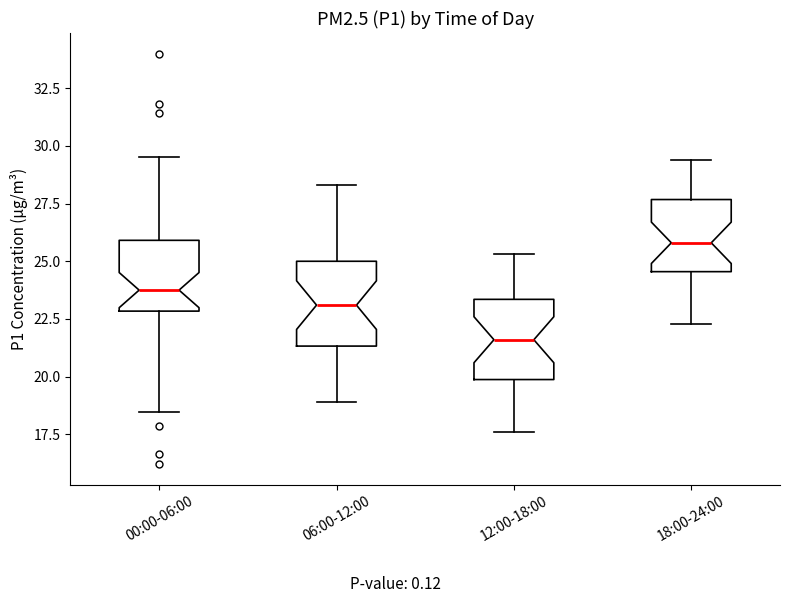

Where does the median line of the box for 12:00-18:00 sit on the y-axis? The values are not printed on the chart, so give them approximately, as read against the axis.

21.5